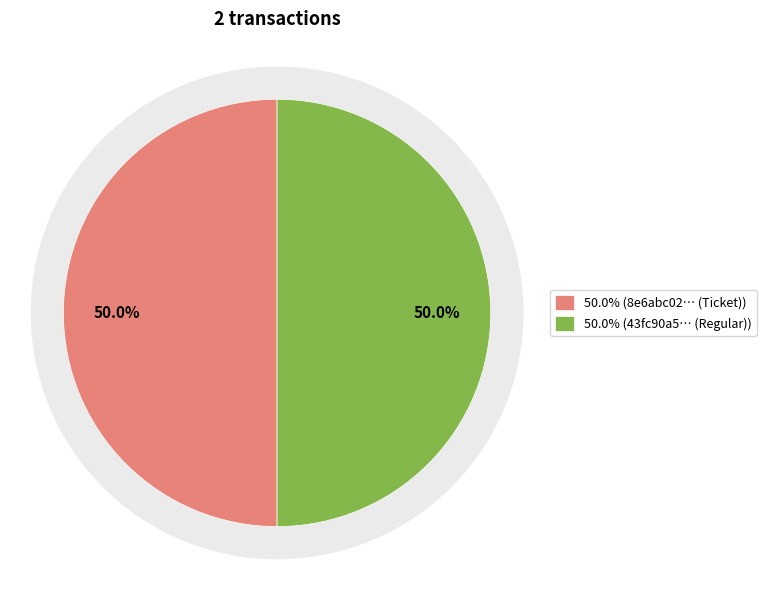

What is the smallest slice in the pie chart?

Ticket (io_index=0)